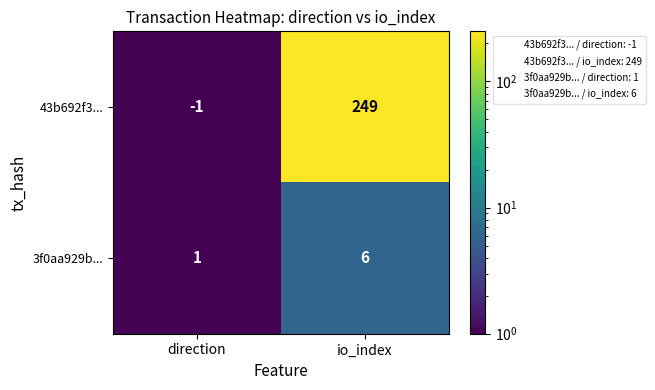

Reading left to right, list all the values displayed in this chart.

43b692f3...: -1	249
3f0aa929b...: 1	6